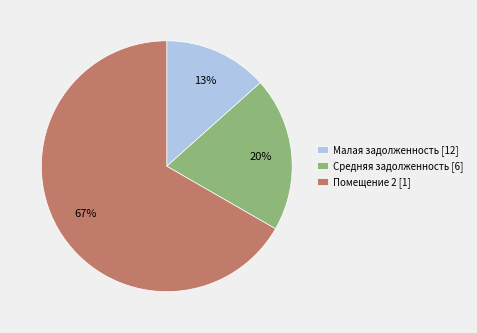

Which category has the smallest portion of the pie?

Малая задолженность [12]